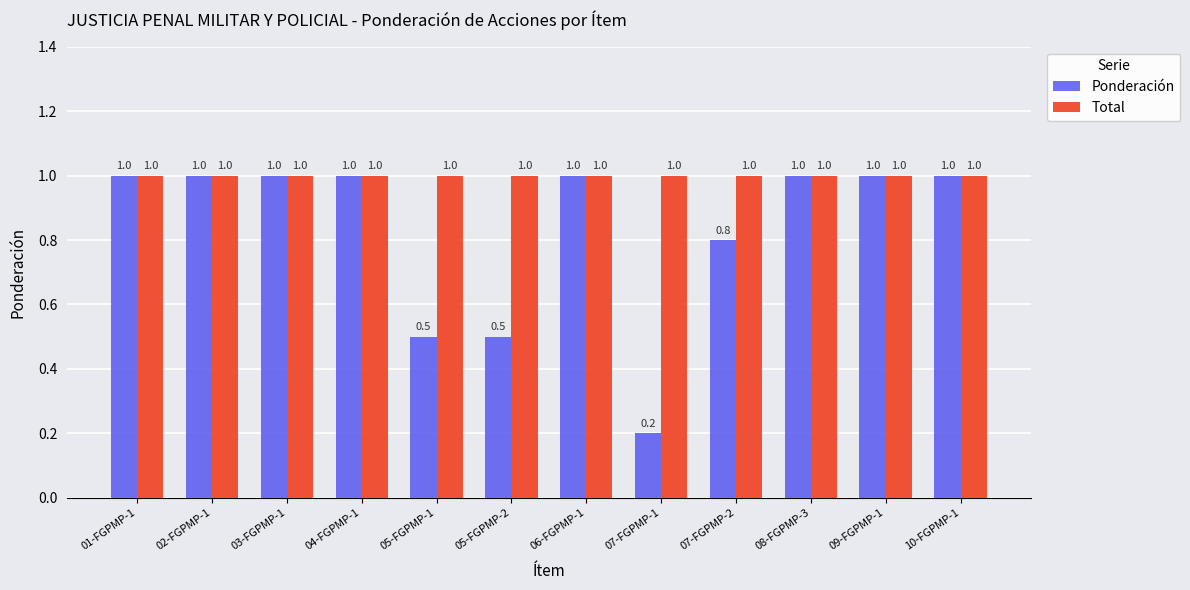

The value of Total at 02-FGPMP-1 is 0.3. True or false?

False